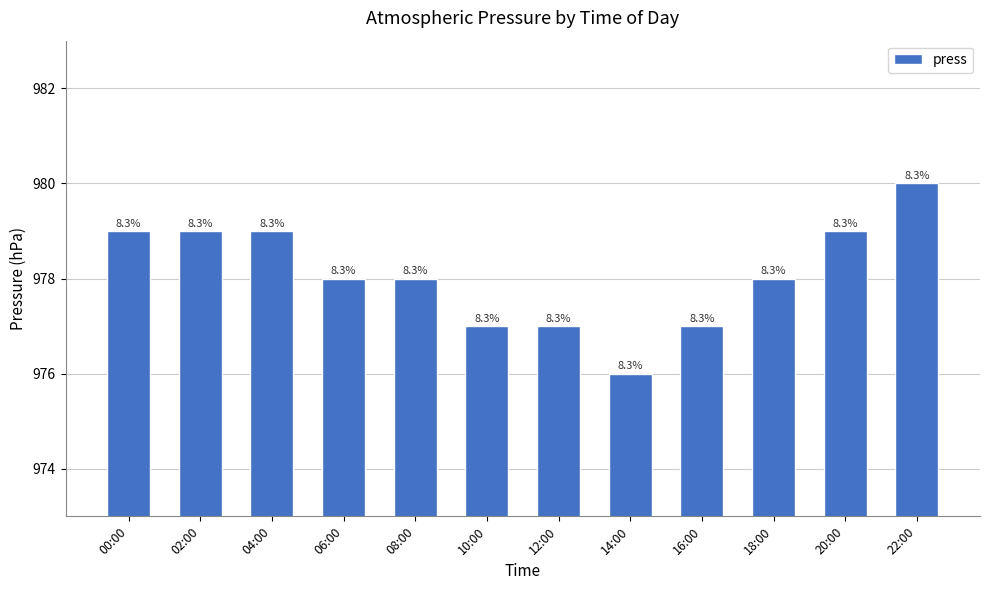

Does the chart contain any negative values?

No